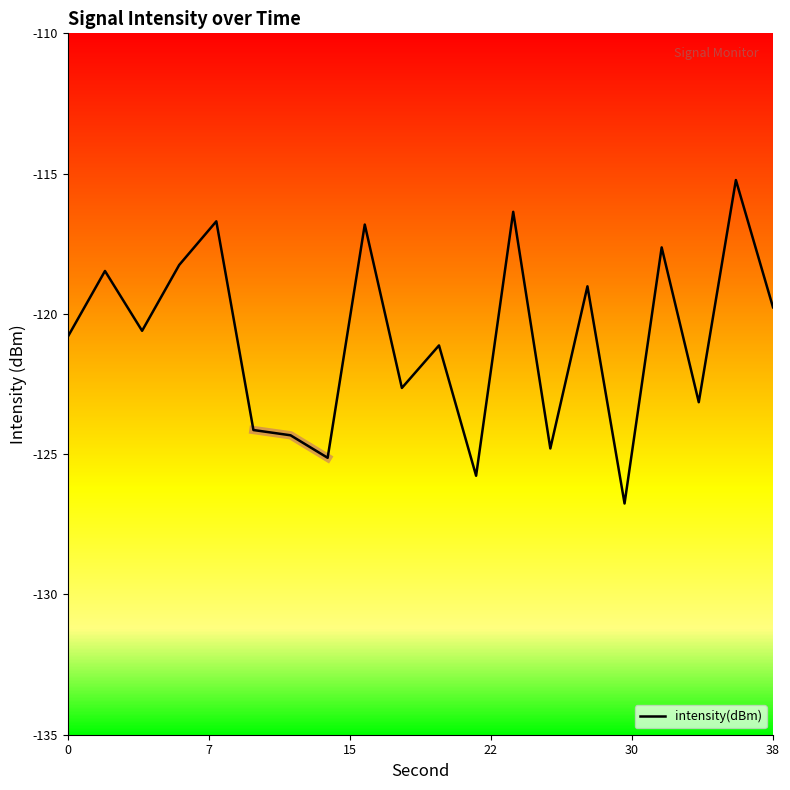

Does the chart have visible grid lines?

No